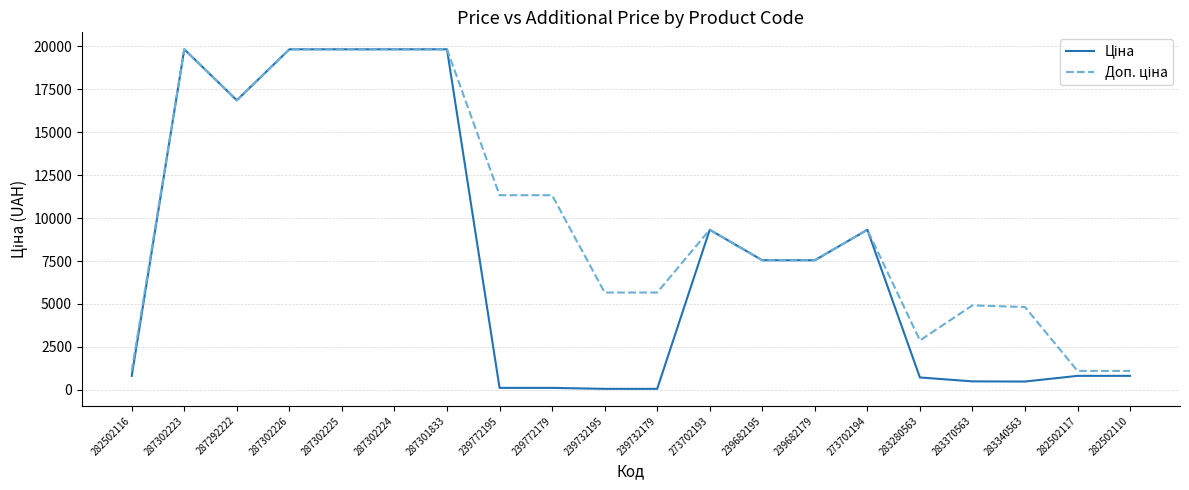

What is the total value across all series at 287292222?

33726.3